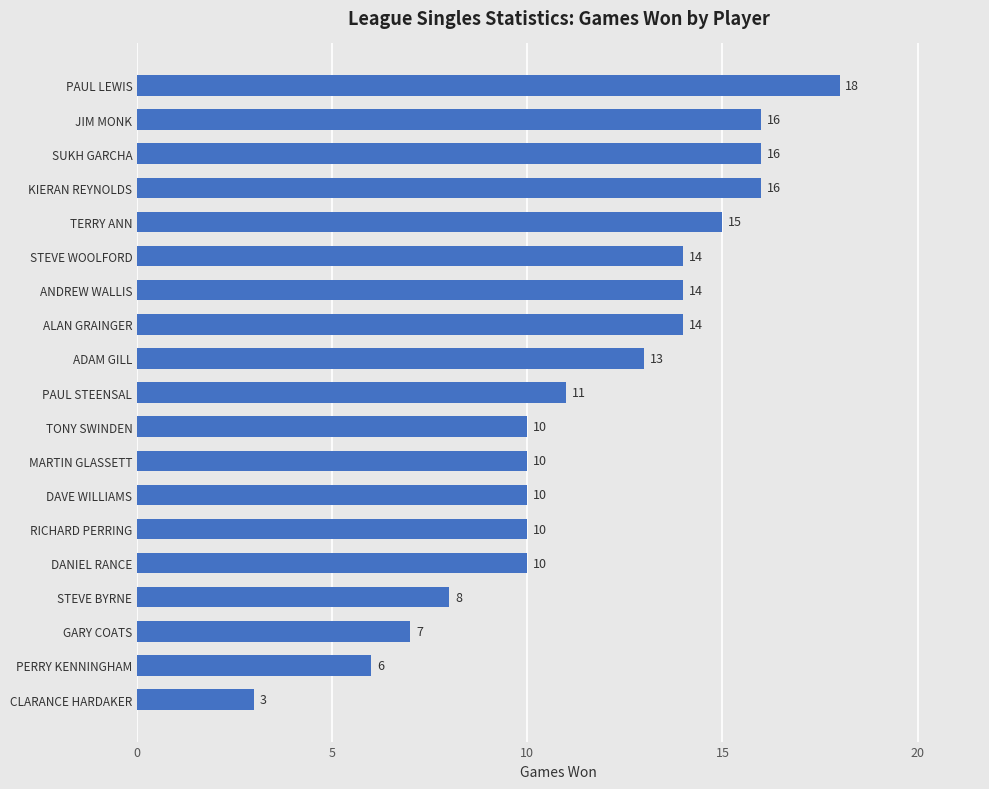

Read the value at CLARANCE HARDAKER.

3